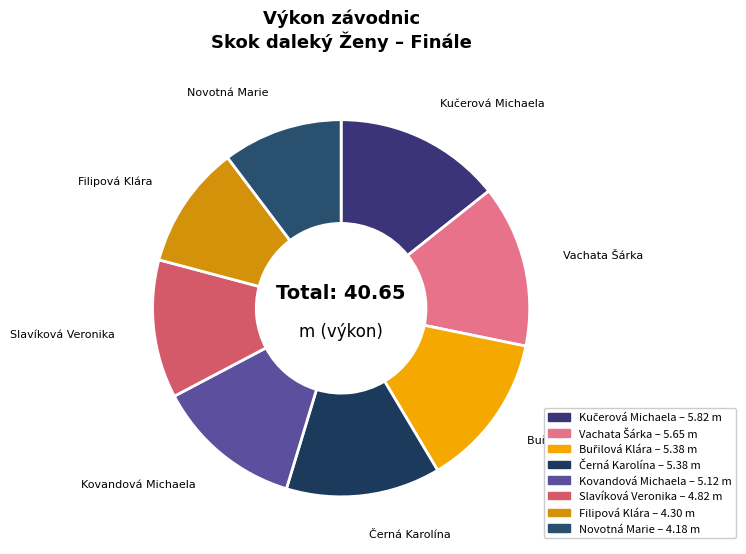

Is there any slice that represents more than half of the pie?

No